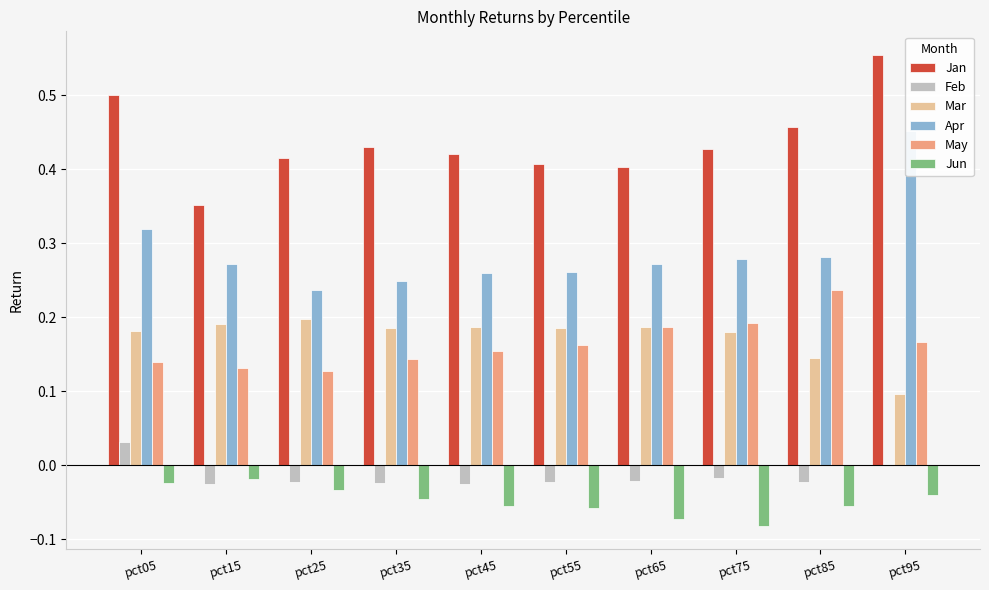

True or false: Mar has a value of 0.2 at pct05.

True